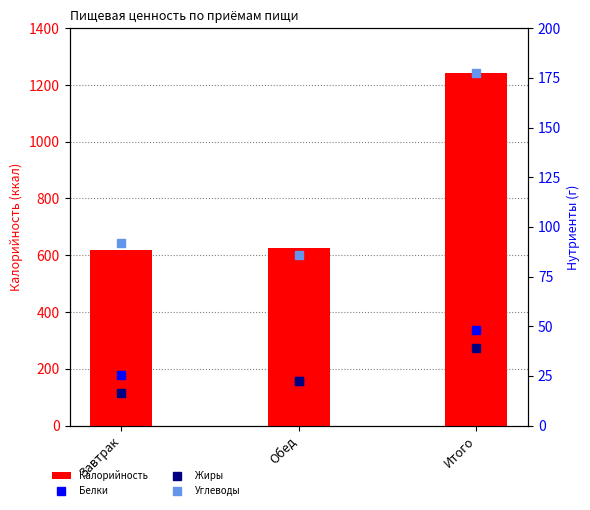

What is the value of the Углеводы bar at the 2nd from the left?

85.7